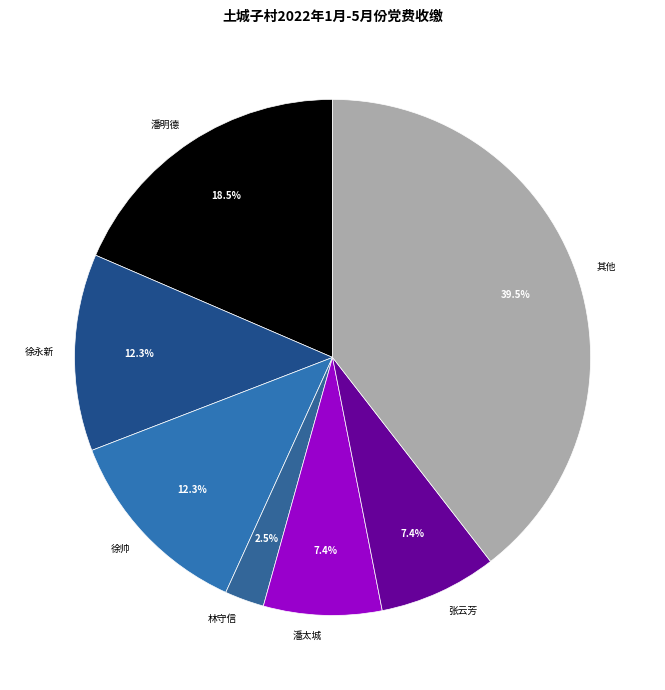

Is it true that 林守信 is 15% of the pie?

False